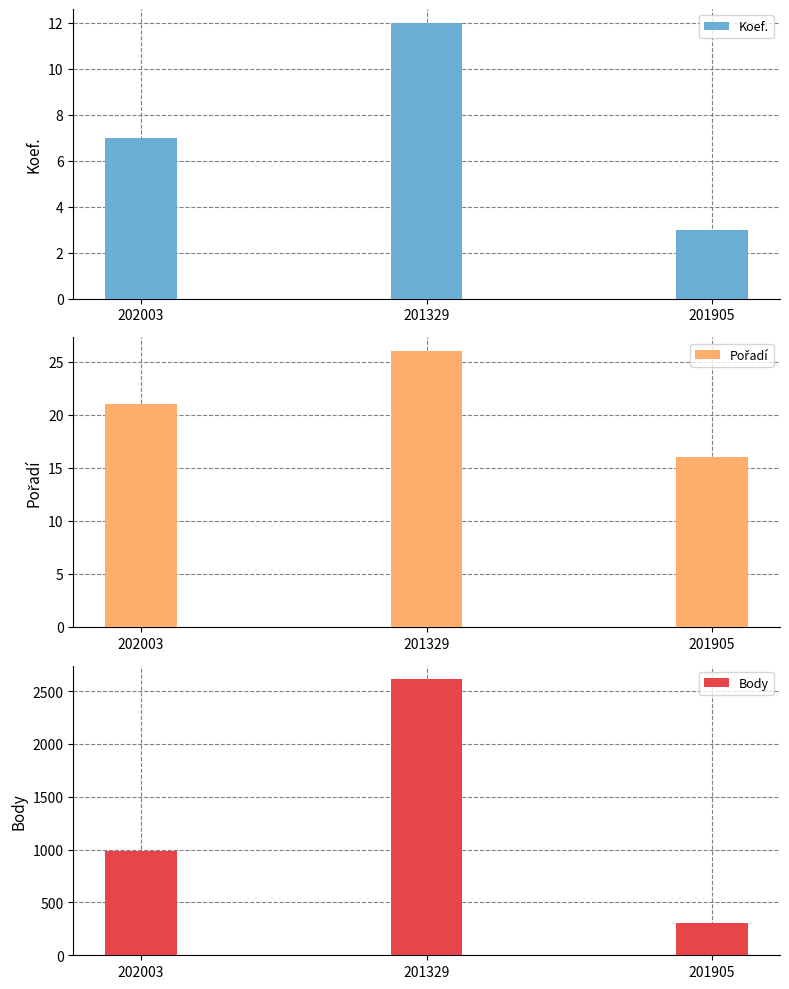

True or false: Koef. has a value of 10 at 202003.

False